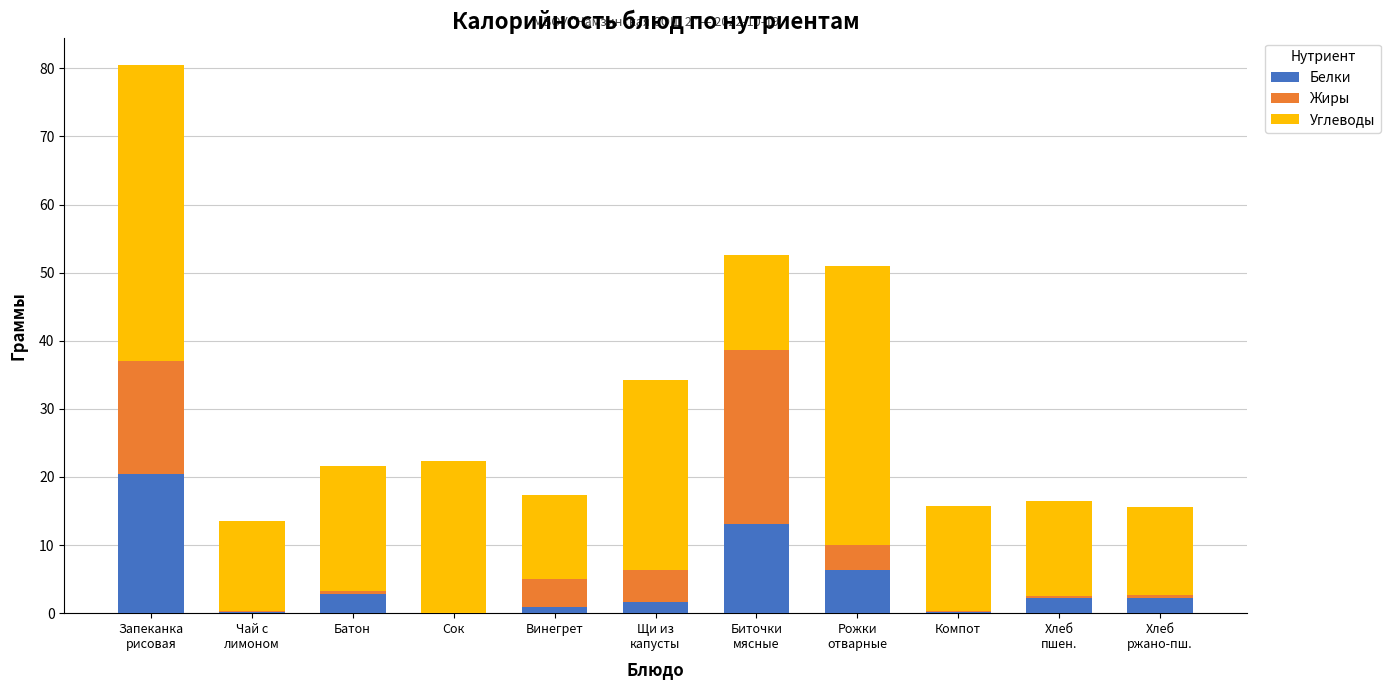

Are the bars grouped side by side (vs. stacked)?

No